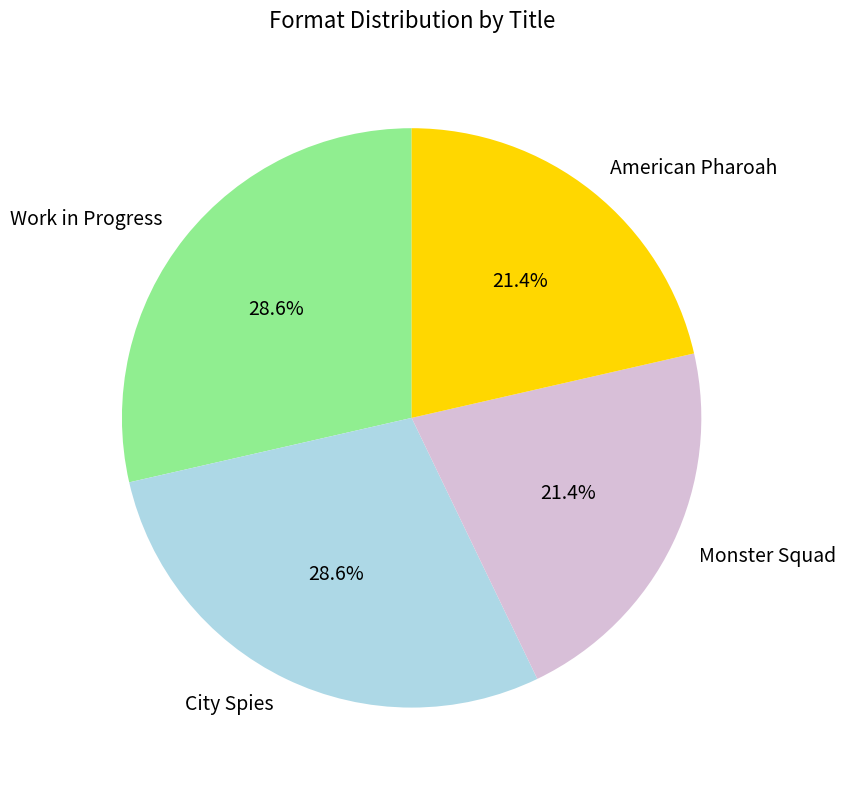

Is the sum of American Pharoah and Monster Squad greater than half?

No